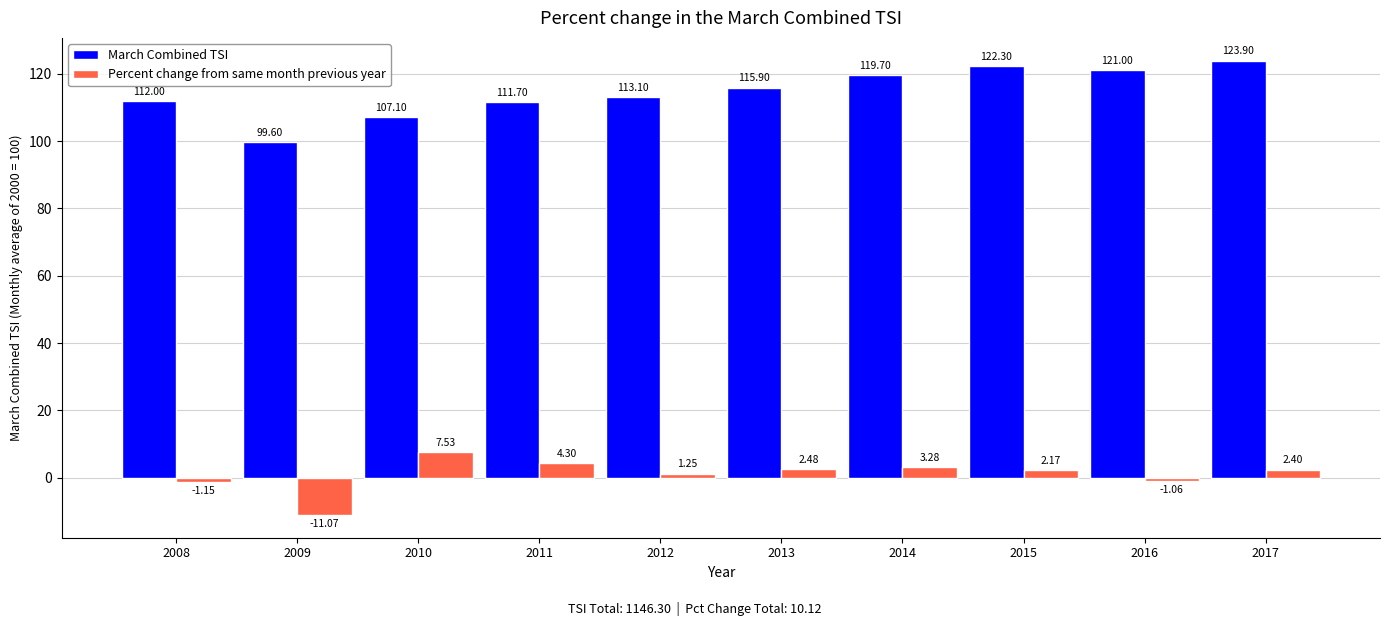

What is the difference between the second highest and minimum values in the Percent change from same month previous year series?

15.4